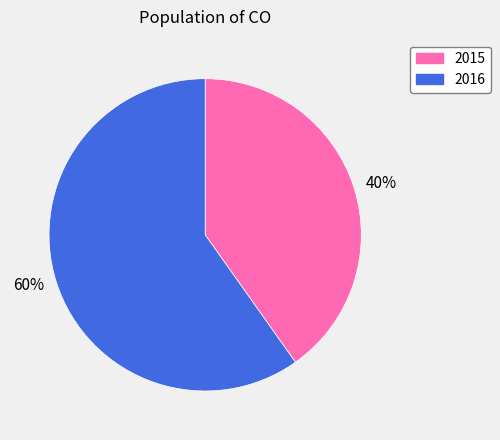

To the nearest percent, what is the difference between the 2016 and 2015 slice percentages?

20%